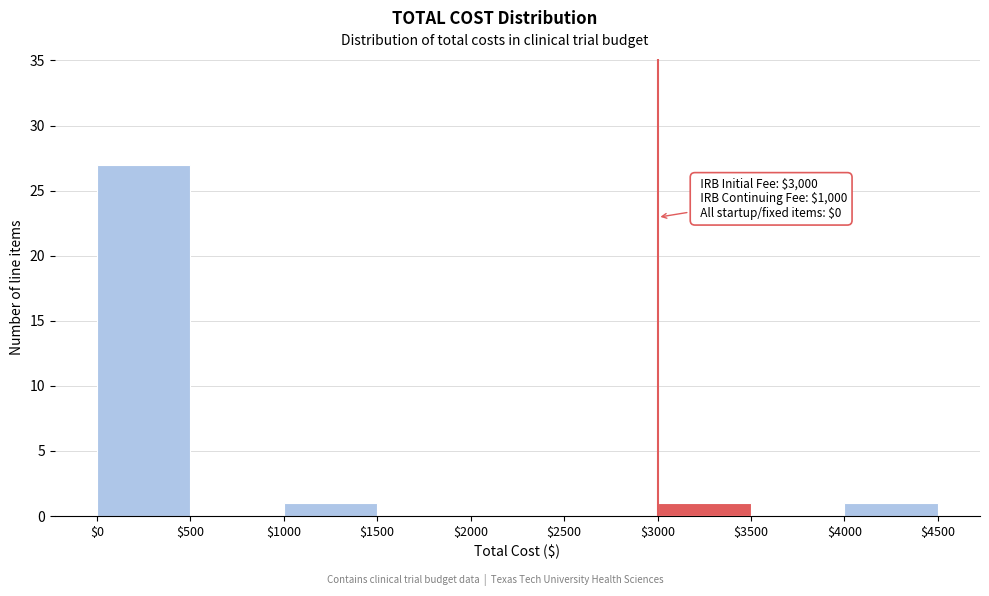

Over which range of the x-axis is the bar tallest?

$0 to $500